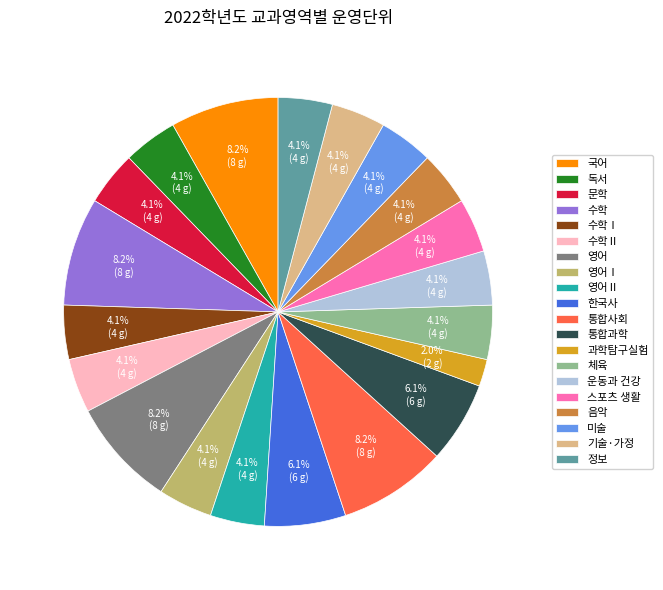

What is the smallest slice in the pie chart?

과학탐구실험